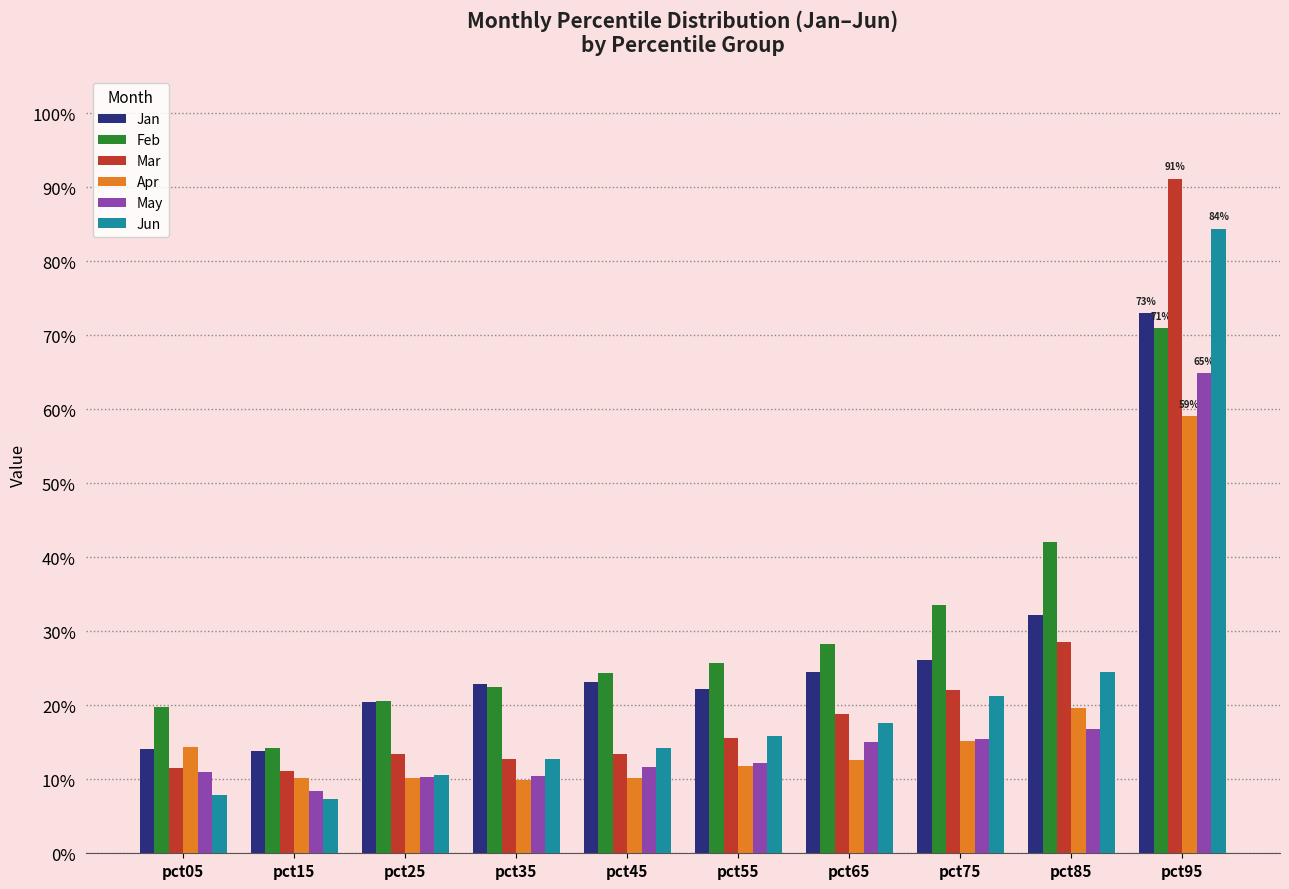

Which series has the widest spread of values?

Mar